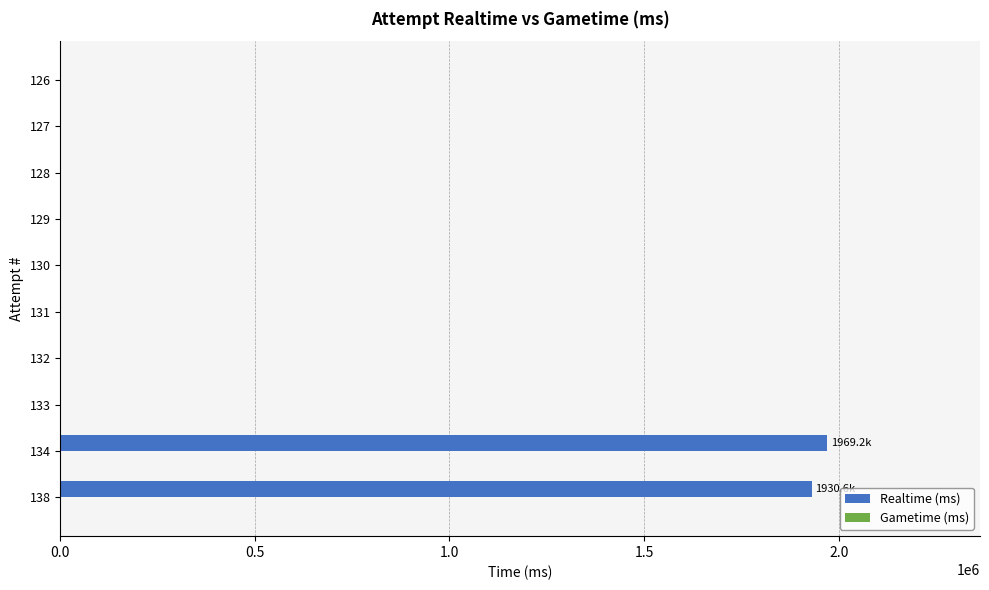

What is the change in value from 138 to 129?

-1930561